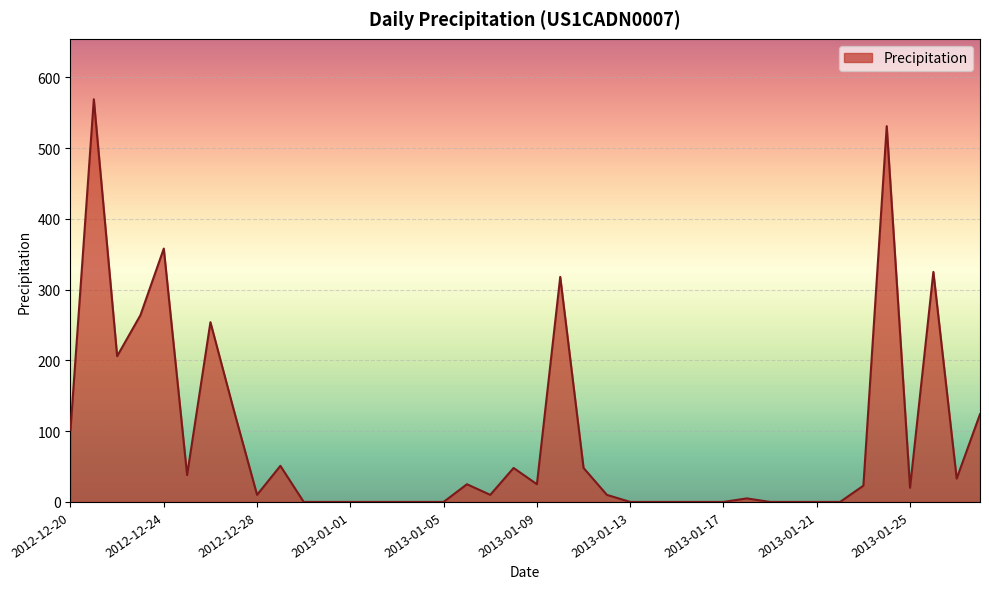

What is the greatest value displayed?

569